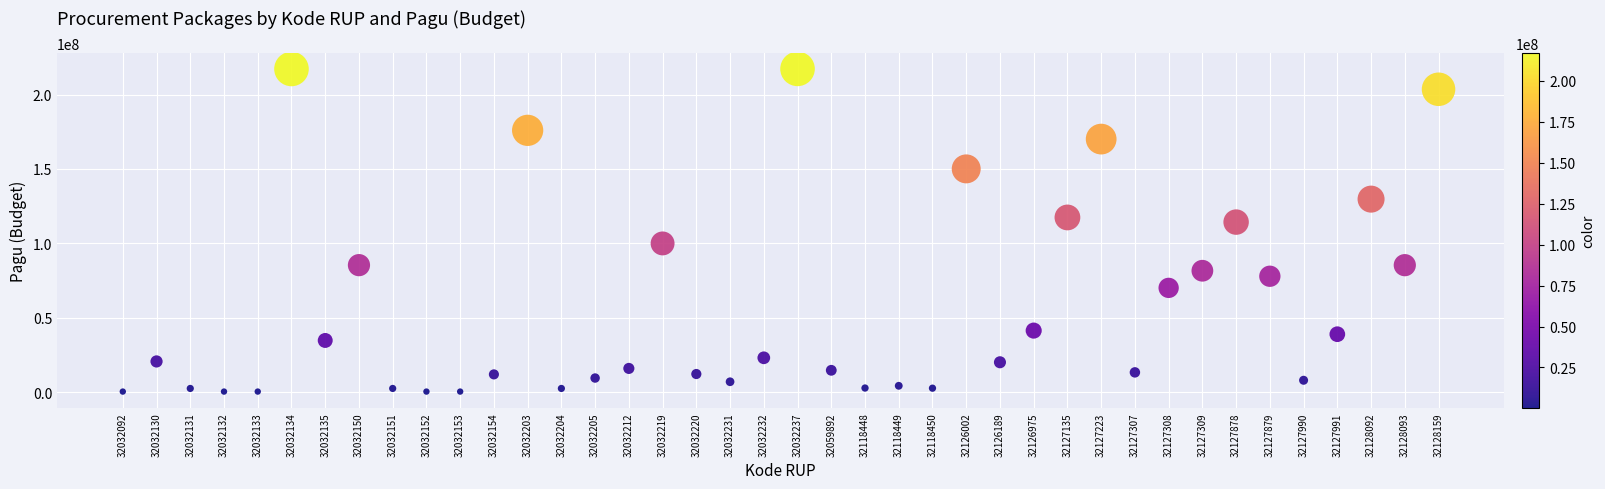

What Y value in the scatter plot is closest to 108830000?

114296000